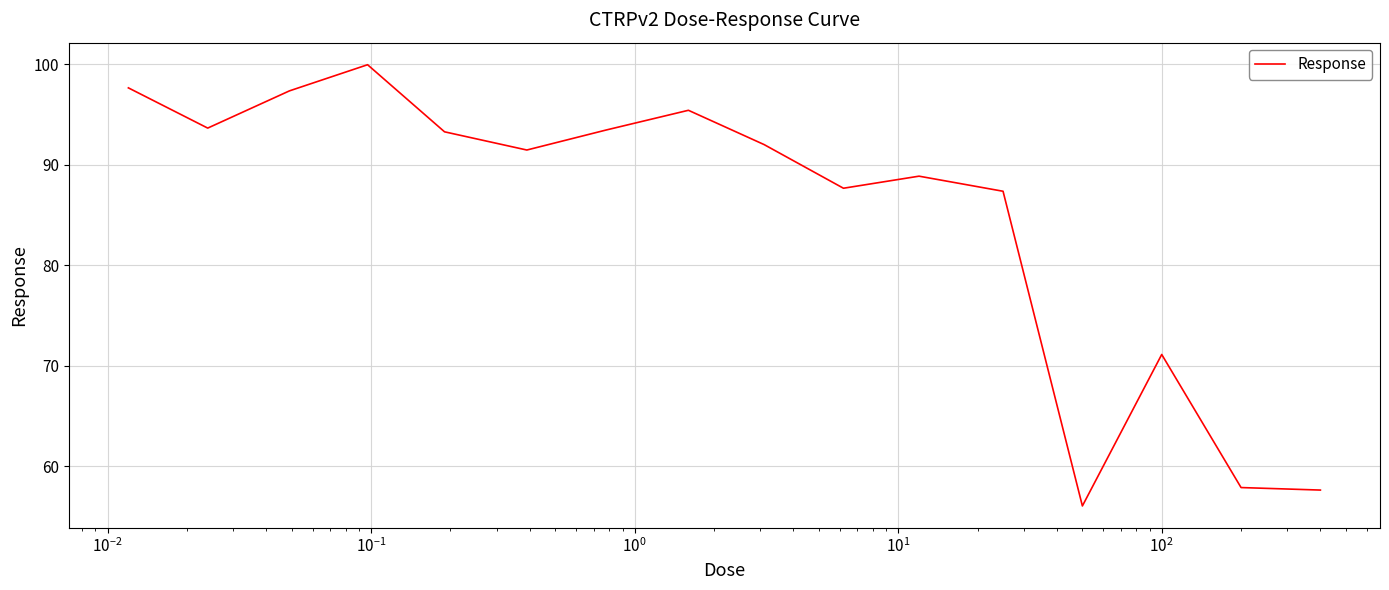

What is the maximum value shown in the chart?

99.9